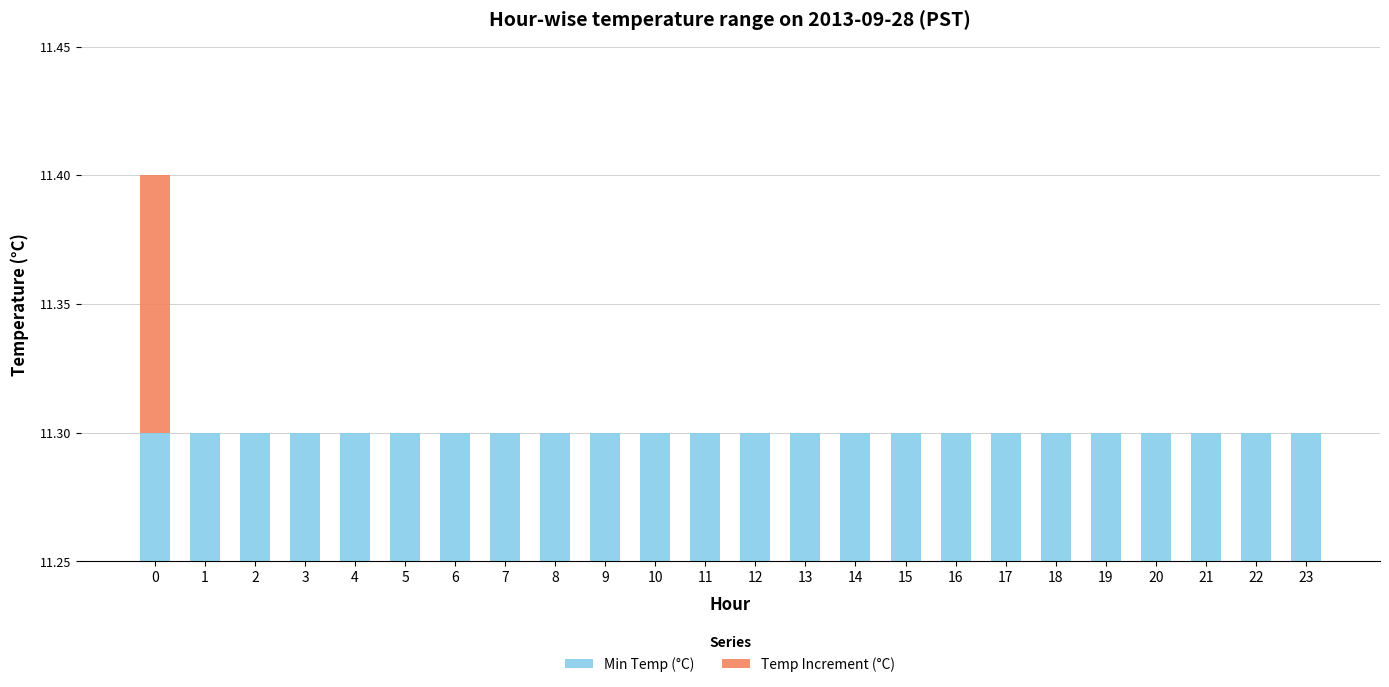

How many values in Temp Increment (°C) are above zero?

1